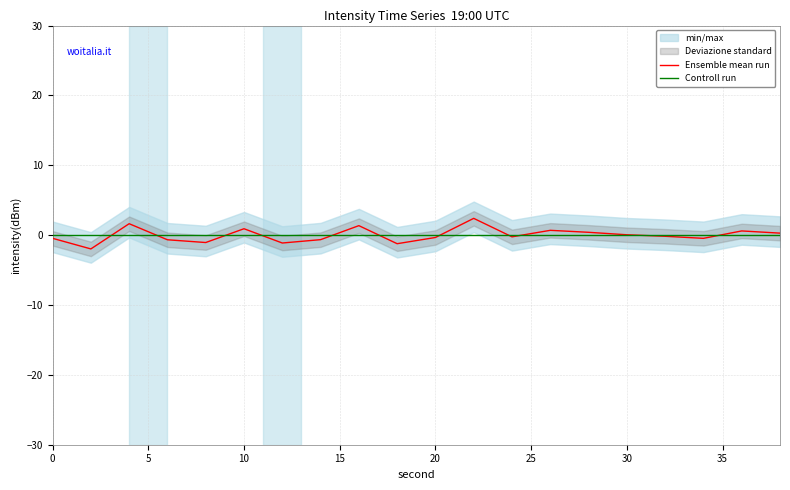

True or false: Controll run has a value of 0.0 at 30.

True